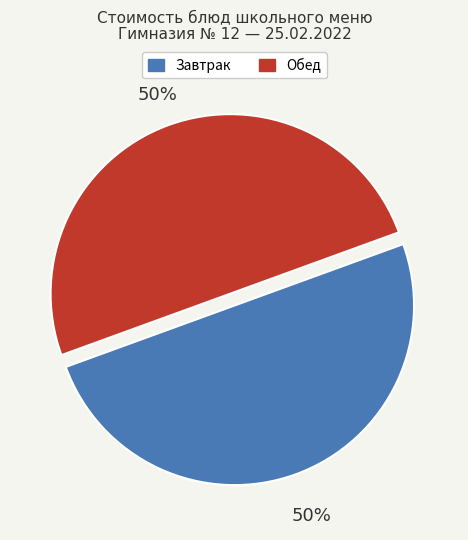

What is the ratio of the value at Обед to the value at Завтрак?

1.0